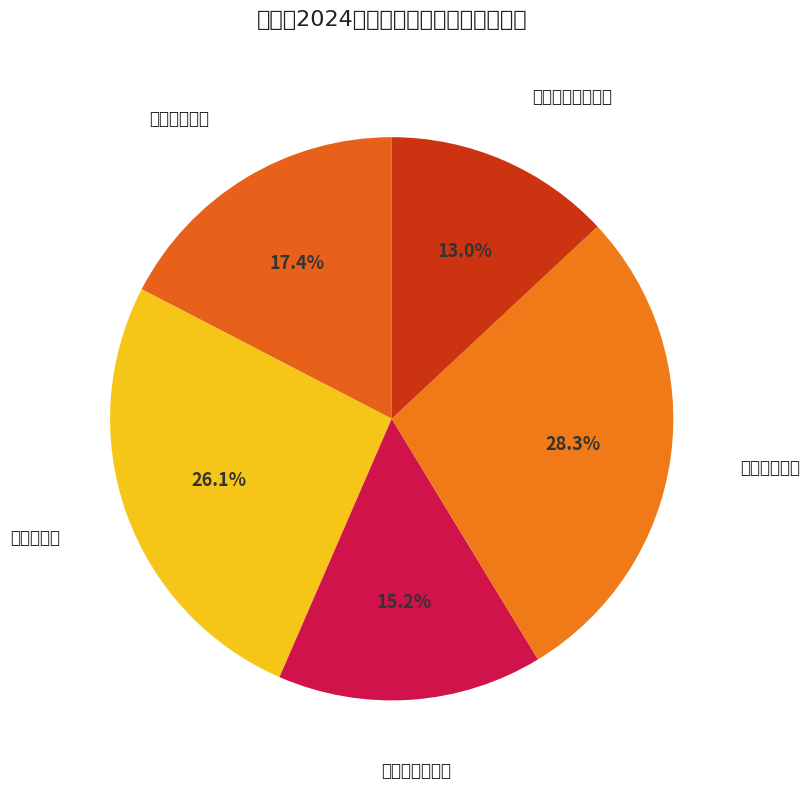

What is the smallest slice in the pie chart?

长港镇中心卫生院